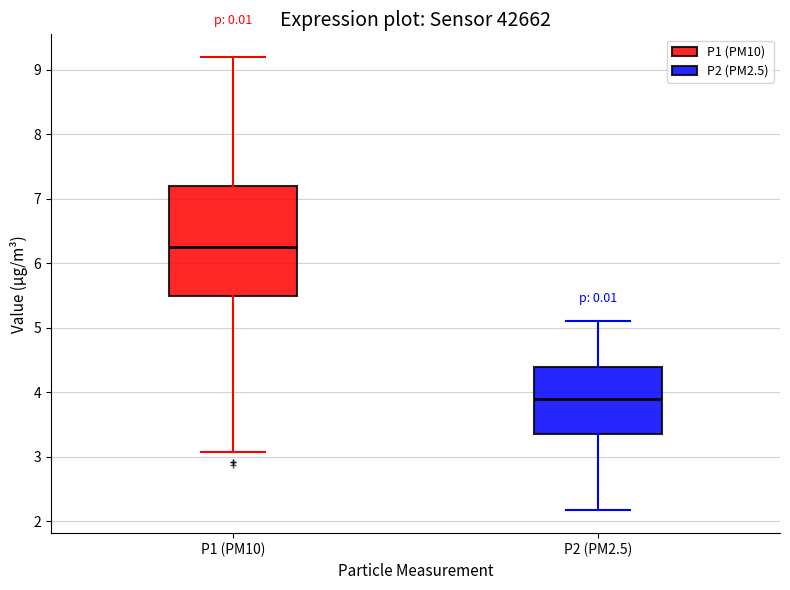

Reading left to right, read every box against the y-axis: the position of its median line, the range the box covers, and the ends of its whiskers. The values are not printed on the chart, so give them approximately, as read against the axis.

P1 (PM10): median 6.3, box 5.5 to 7.2, whiskers 3.1 to 9.2
P2 (PM2.5): median 3.9, box 3.4 to 4.4, whiskers 2.2 to 5.1